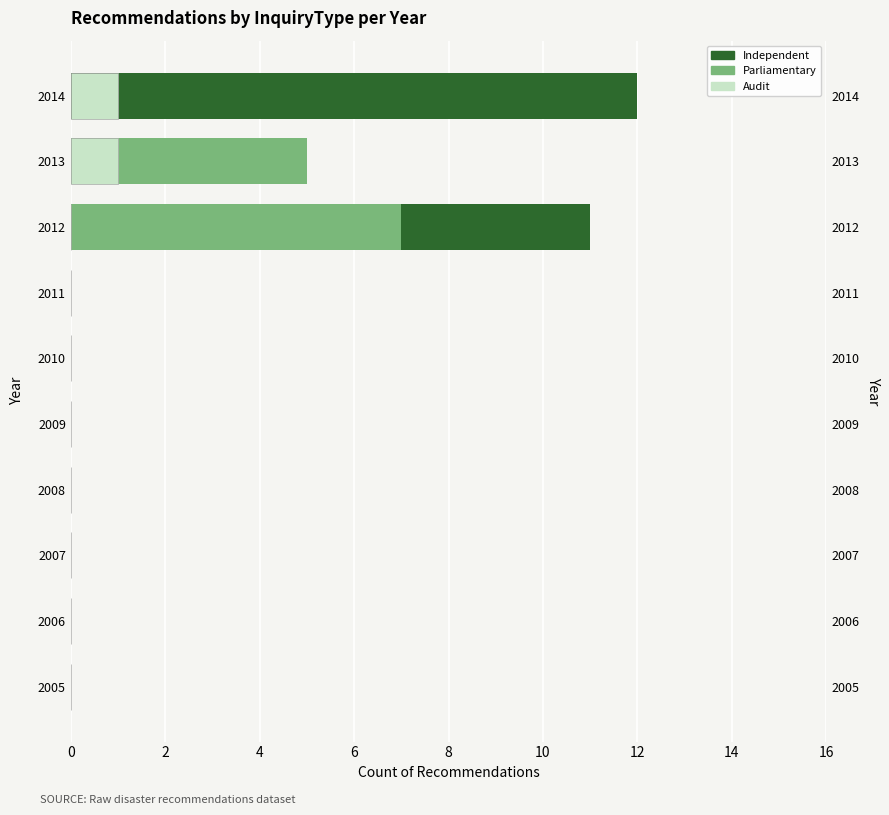

What is the sum of all Audit values?

2